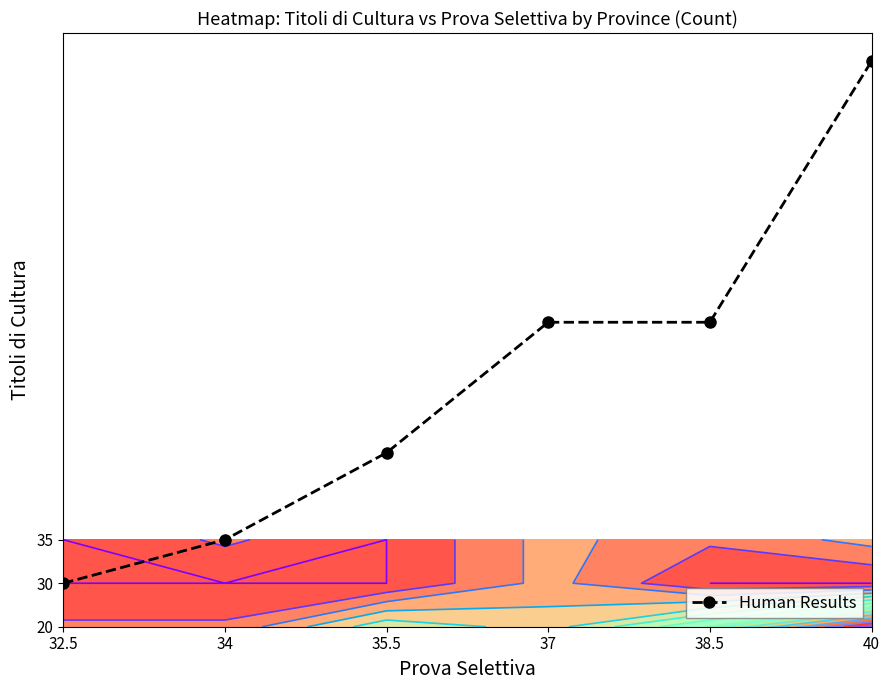

List the labels in order of value, smallest first.

32.5, 34, 35.5, 37, 38.5, 40